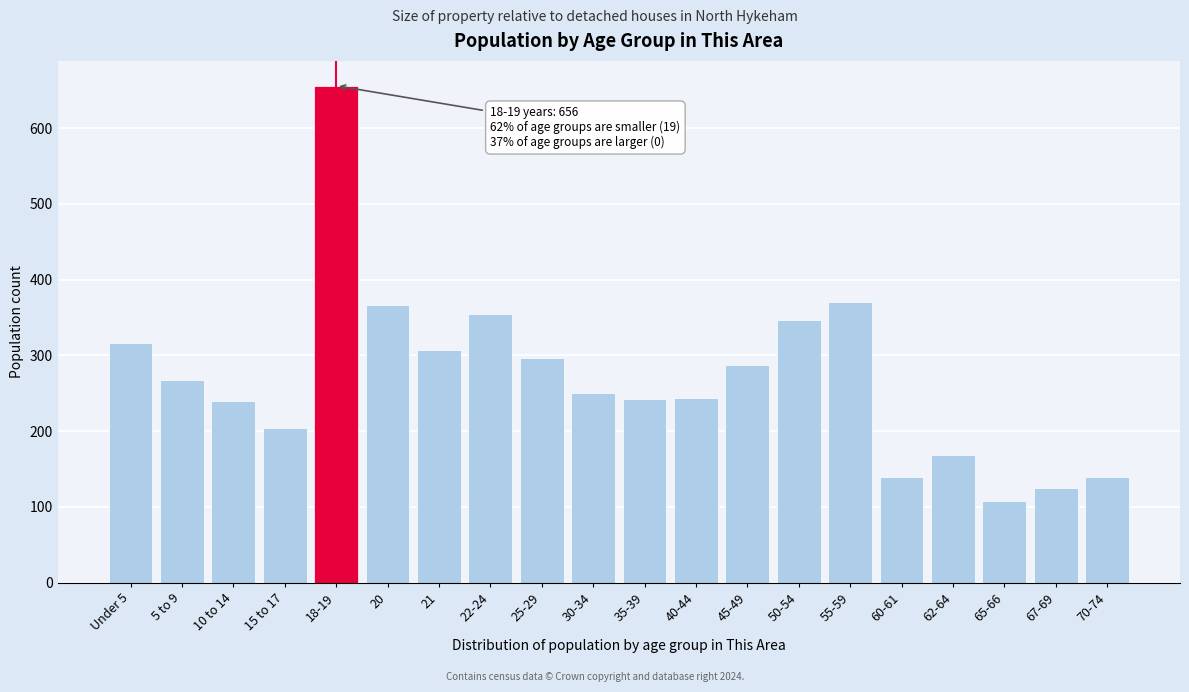

Which category has the highest value across all series?

18-19